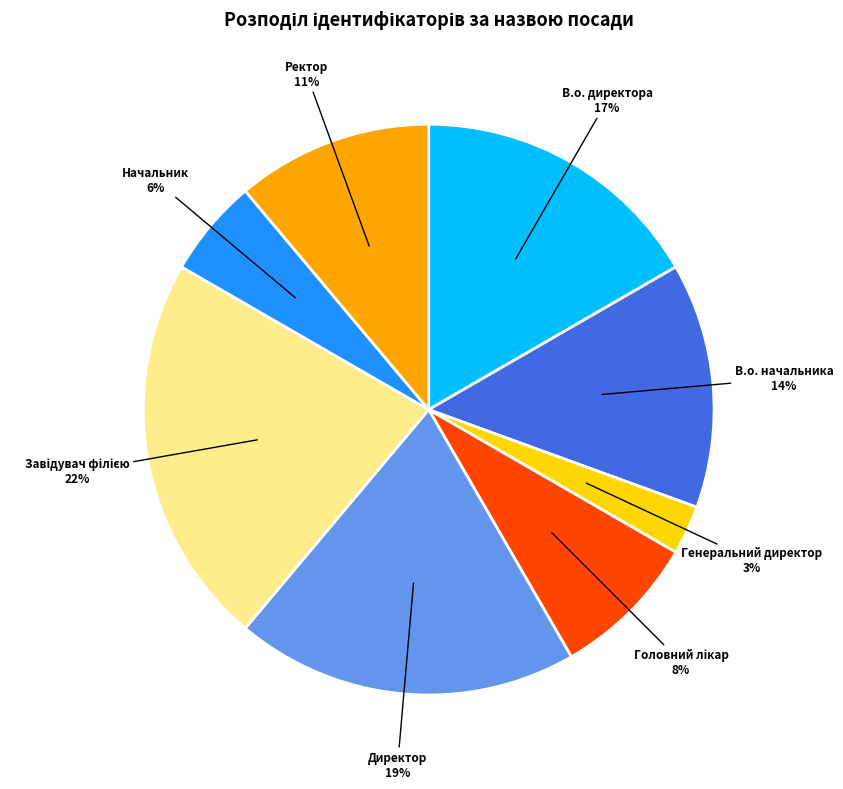

To the nearest percent, what is the average slice percentage?

12%